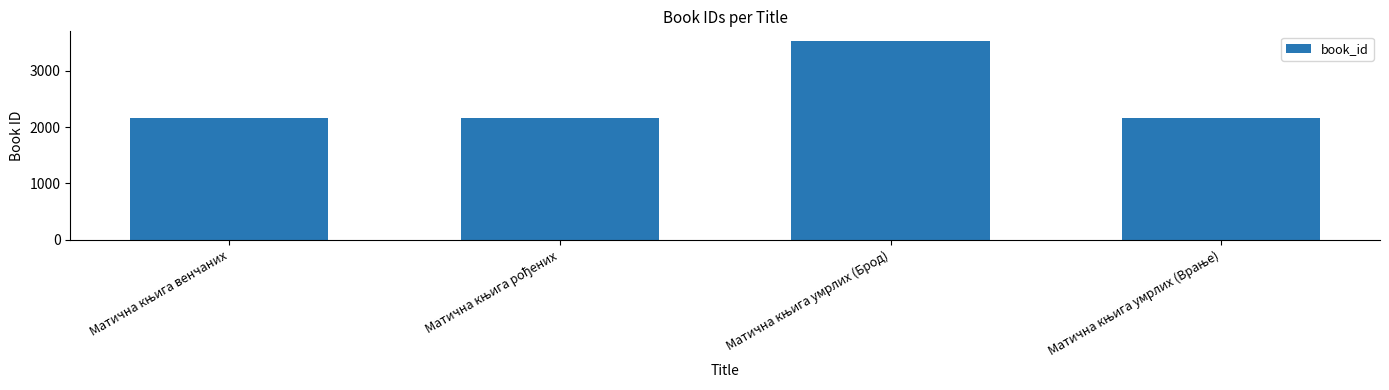

What is the maximum value shown in the chart?

3521